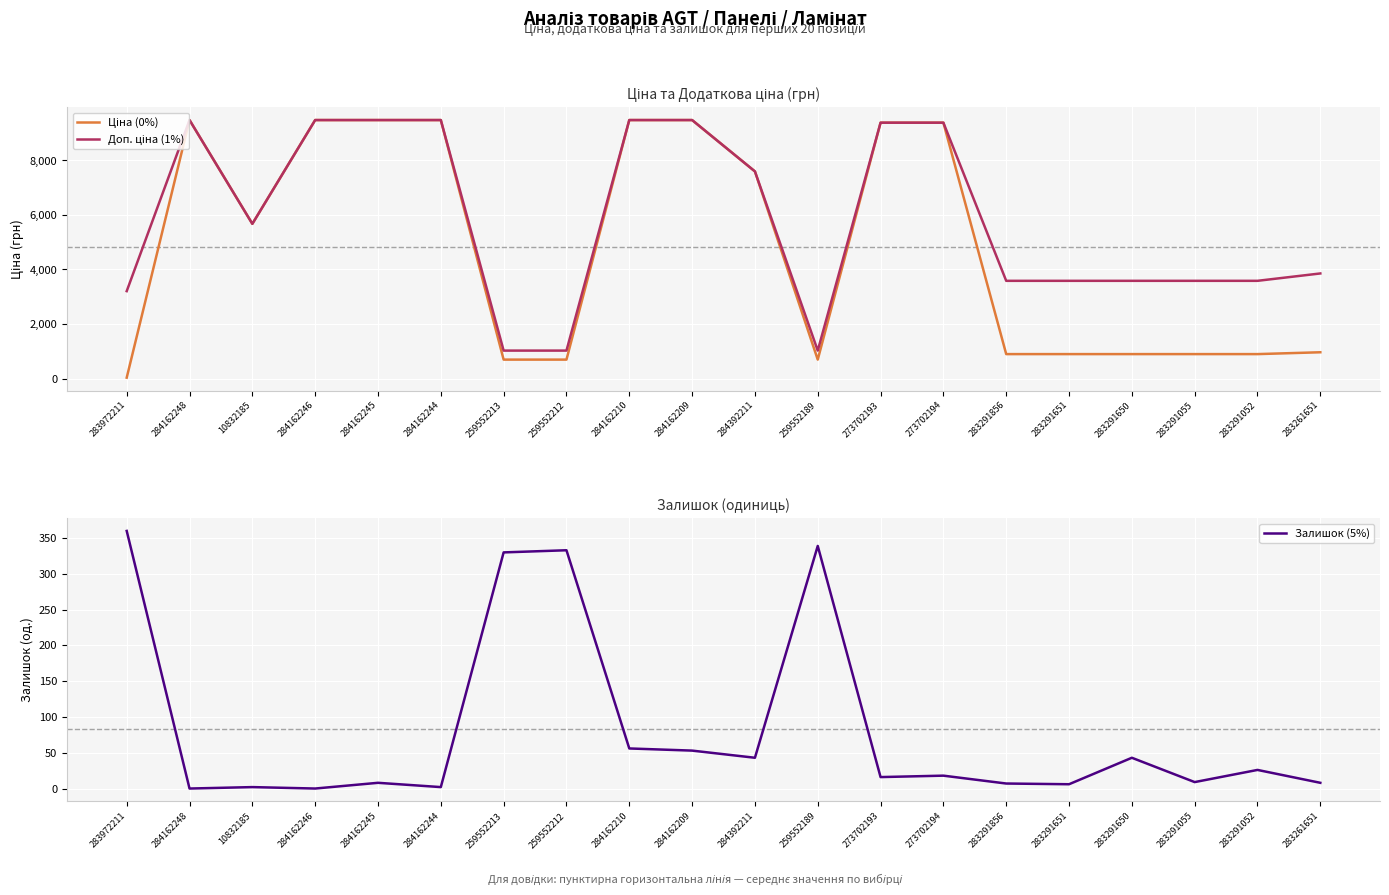

How many data points in Доп. ціна (1%) are above 5673?

10